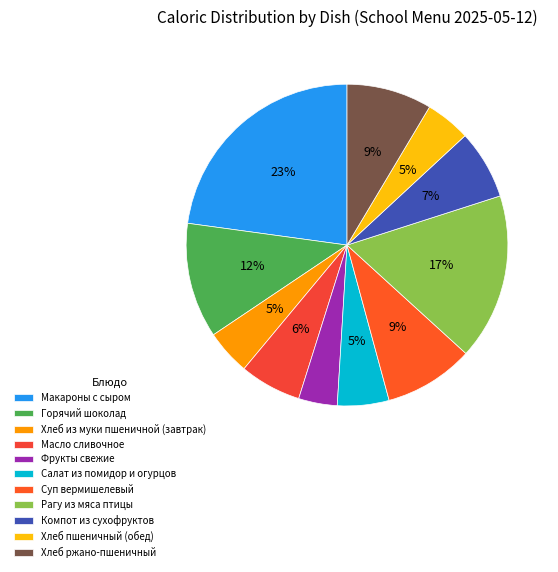

How many slices are in this pie chart?

11